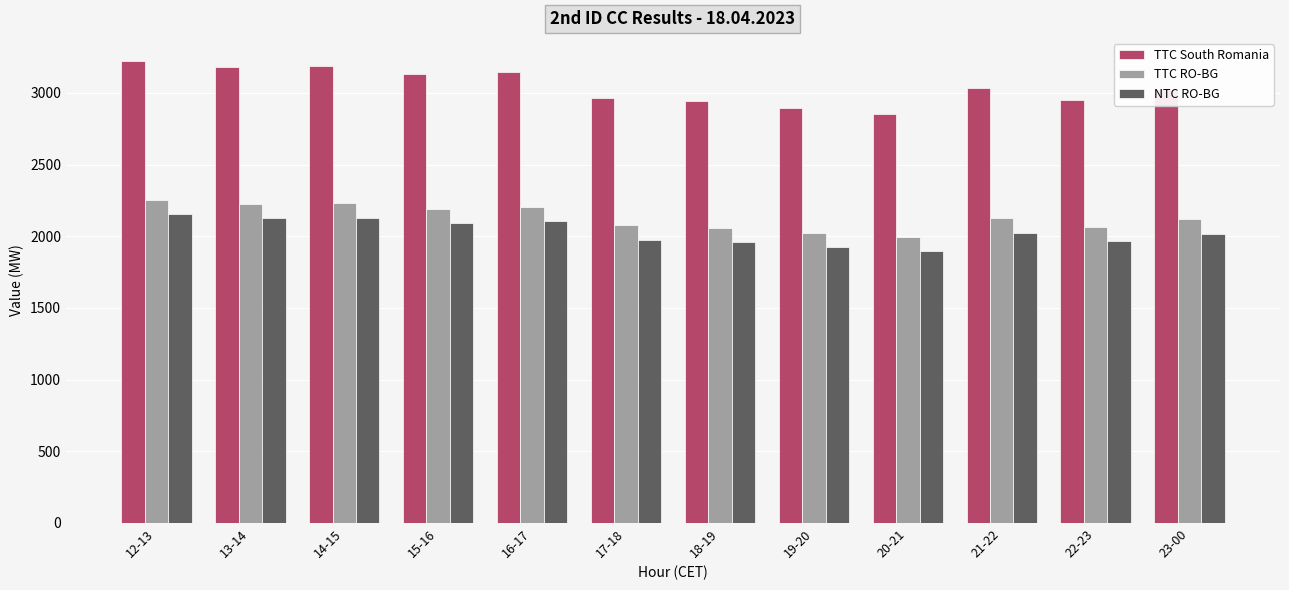

At which label does NTC RO-BG first exceed 2025?

12-13